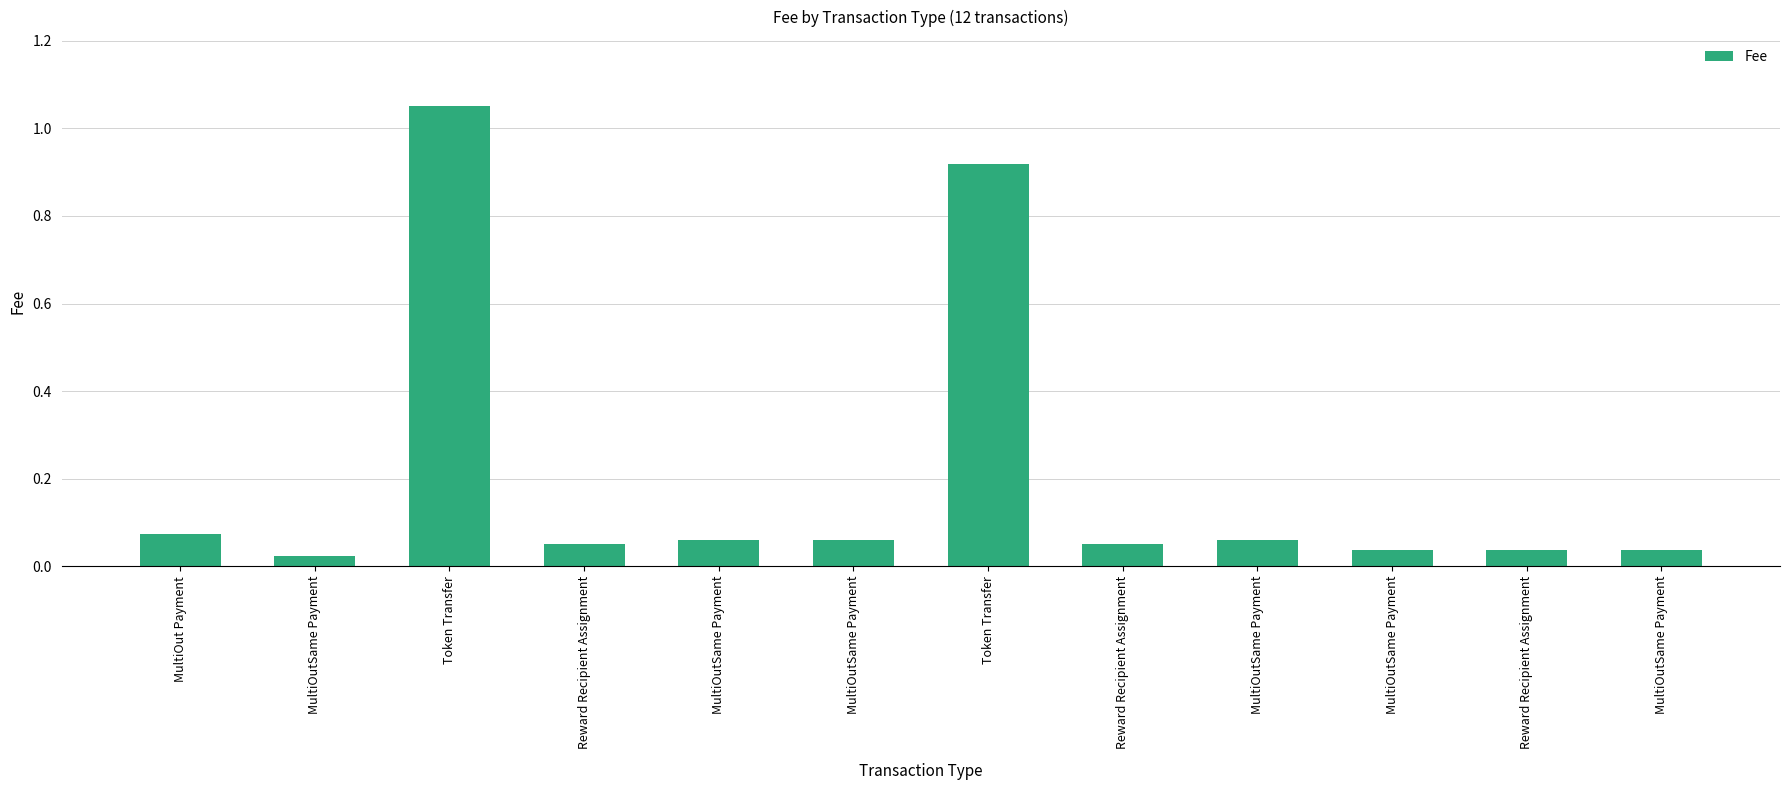

What is the sum of the values at Token Transfer and Token Transfer?

2.0